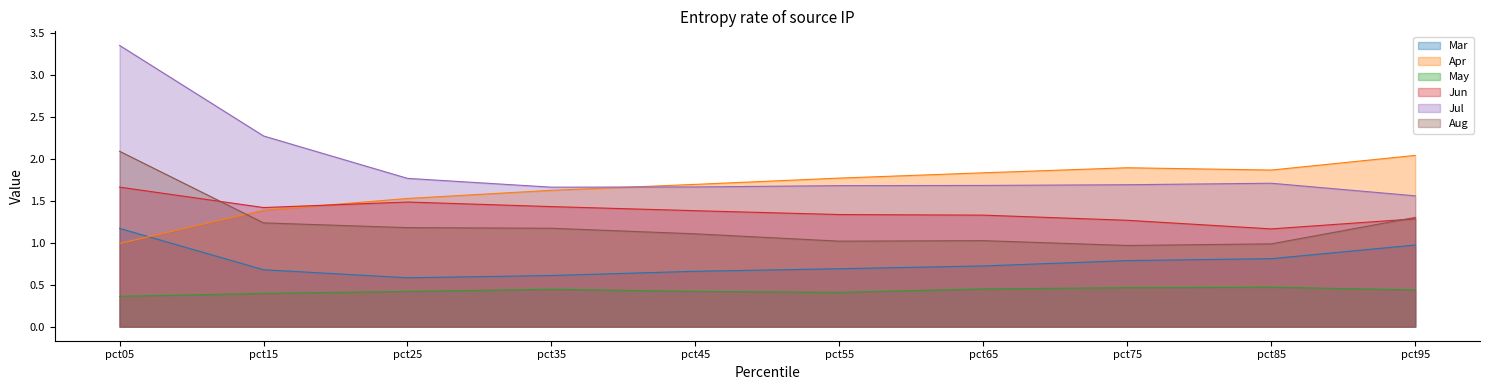

Where is Mar nearest to the value 0?

pct25